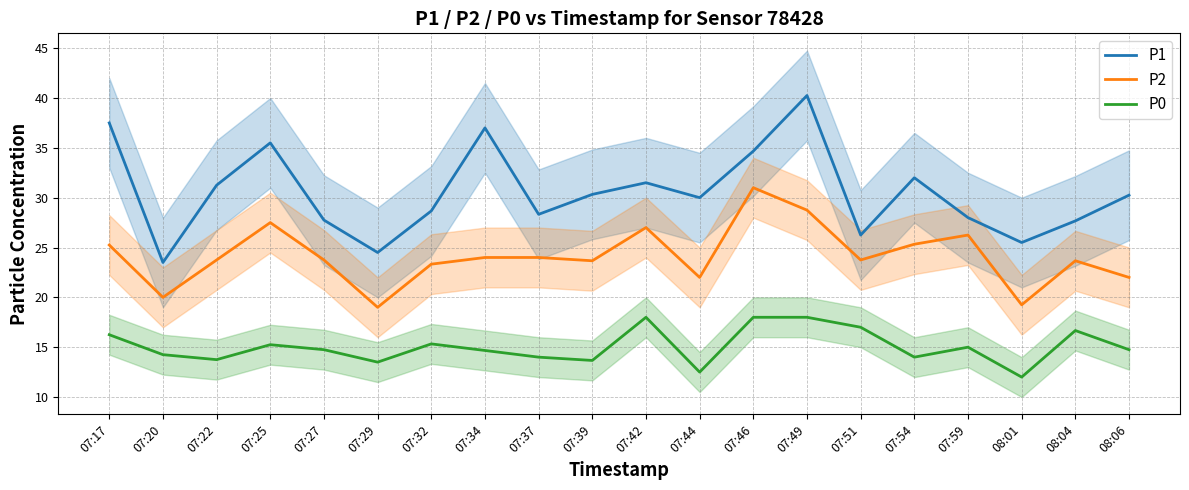

The P2 series shows 45.4 at 07:17. True or false?

False